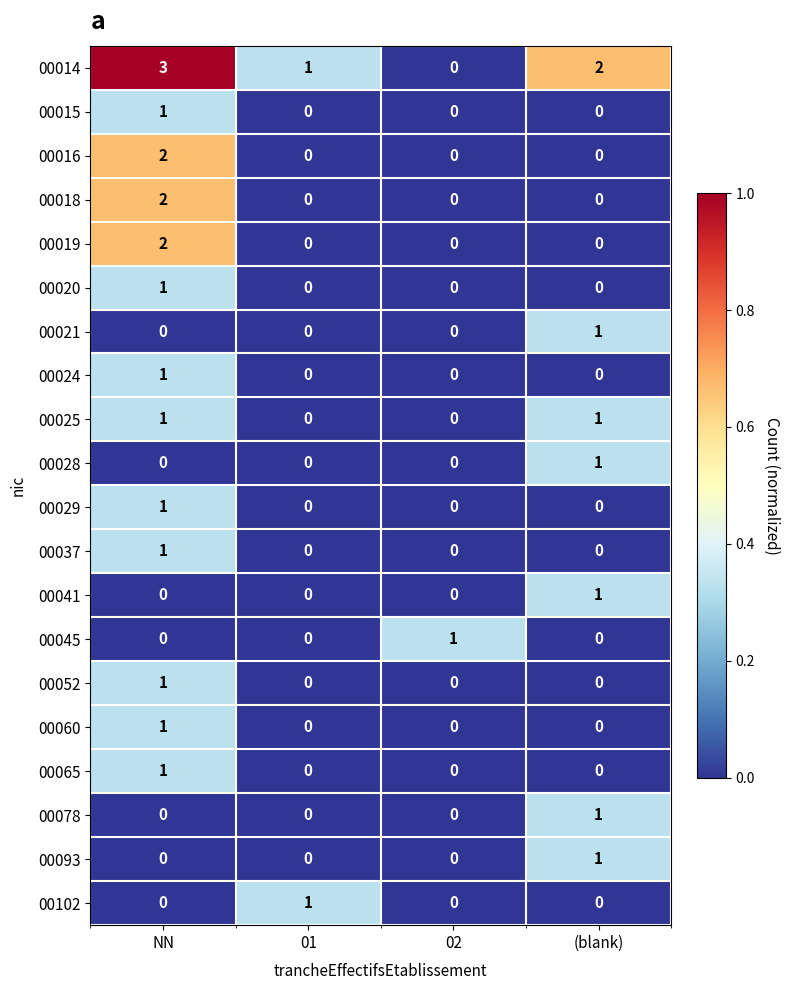

How many data points does each series have?

4